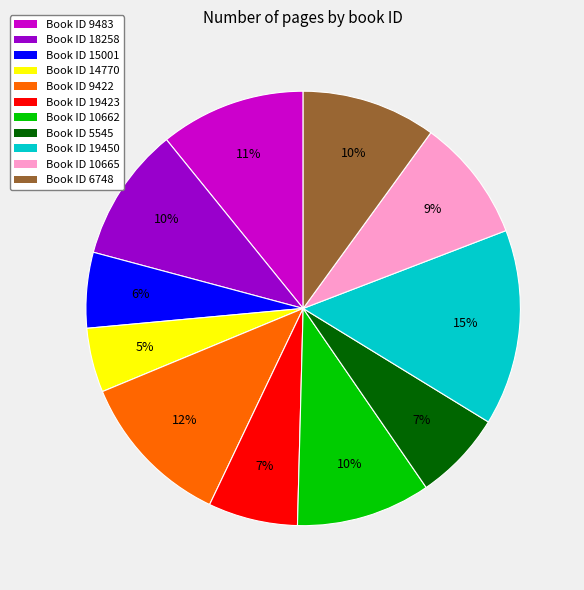

Is it true that Book ID 18258 is 10% of the pie?

True